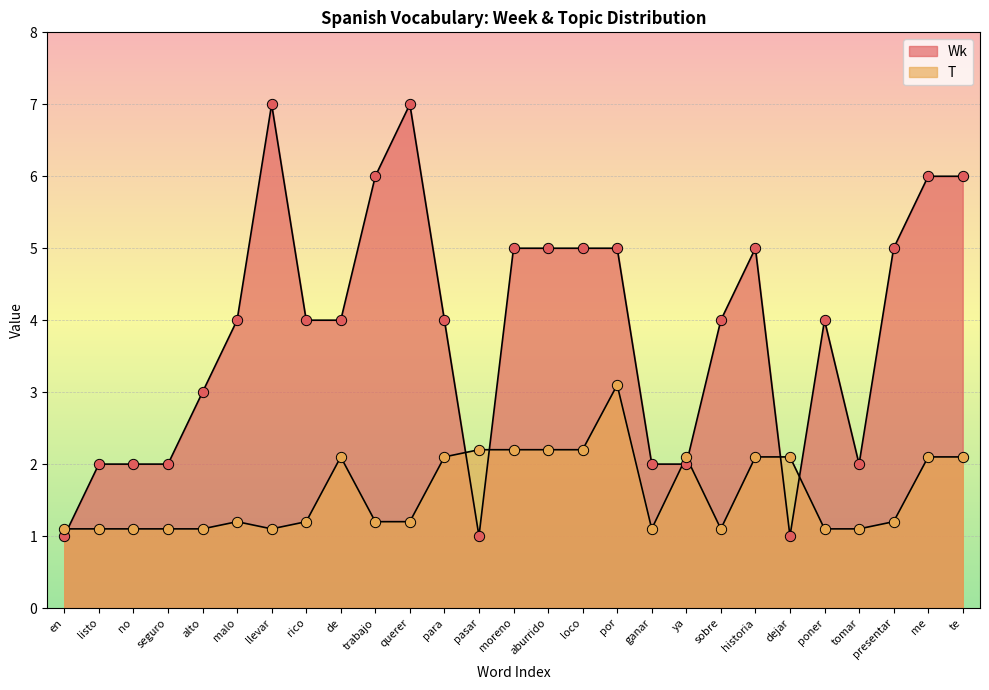

What are all the series names shown in the legend?

Wk, T